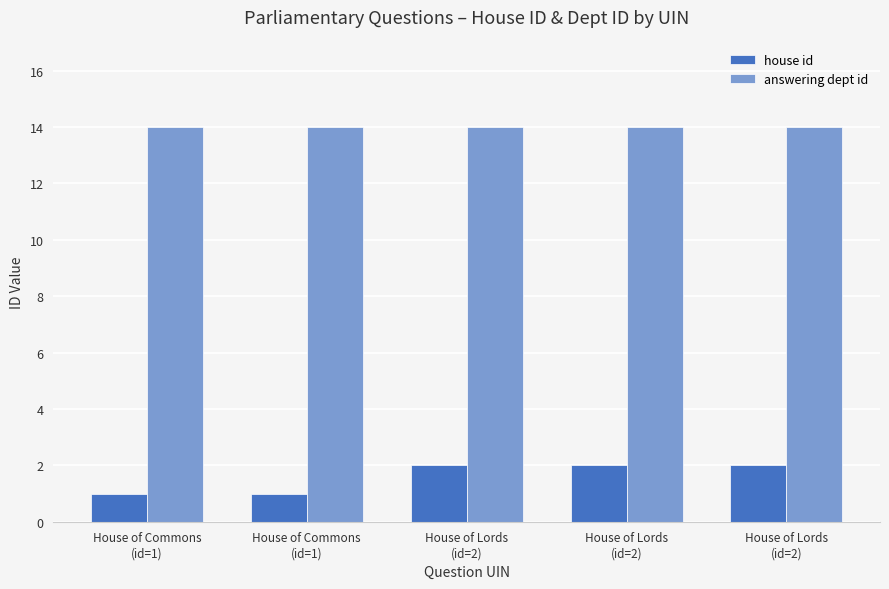

How many distinct data groups are displayed?

2